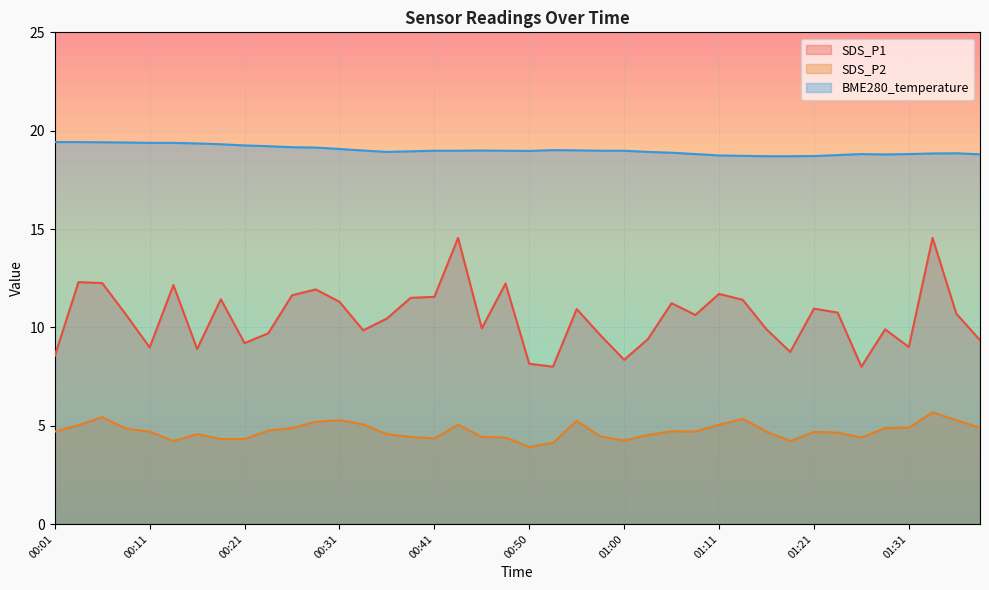

Count the number of data series in this chart.

3